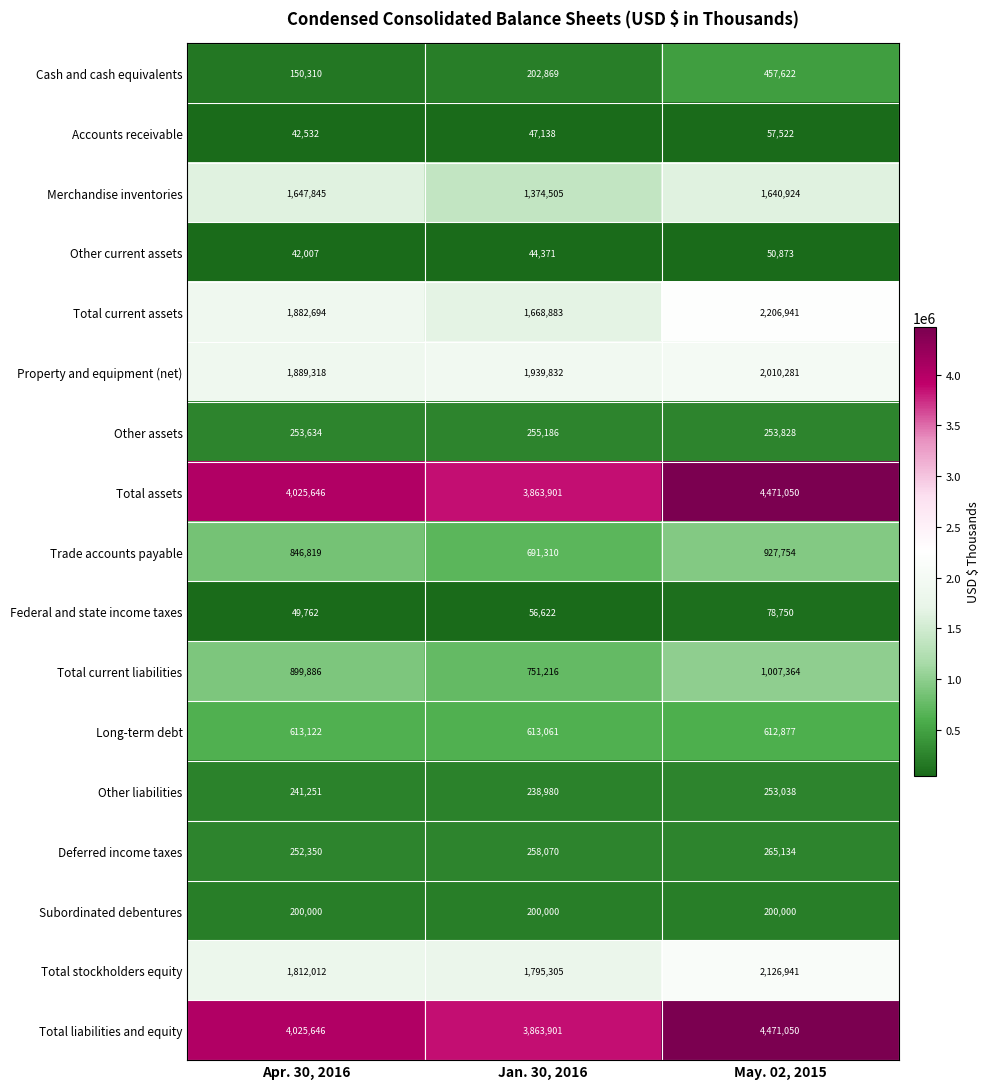

What is the approximate value of Deferred income taxes at Apr. 30, 2016, to the nearest 100?

252400